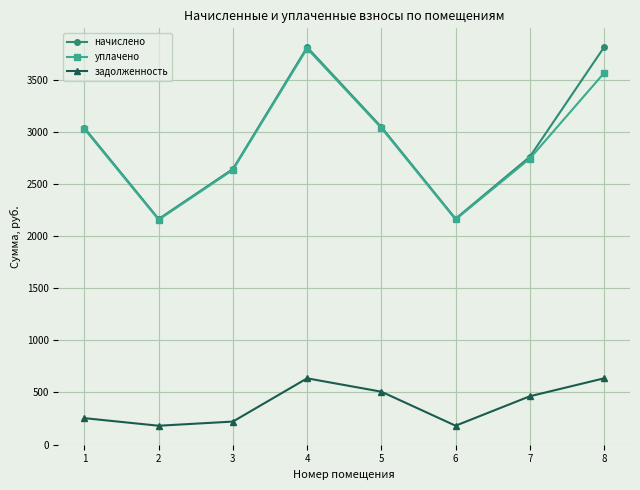

How many lines are shown in the chart?

3